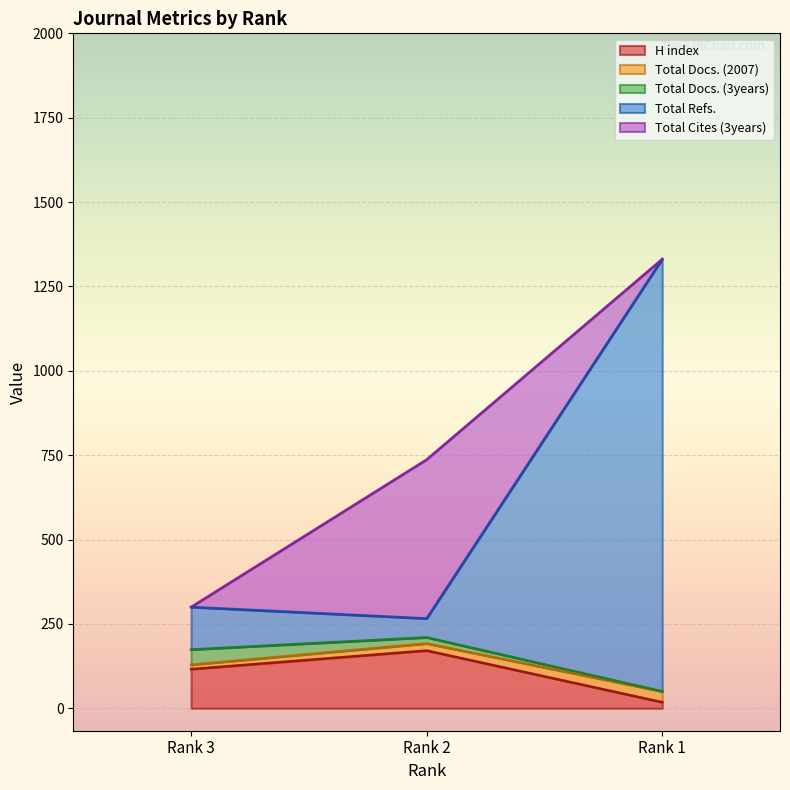

Does the chart display data point markers on the line(s)?

No